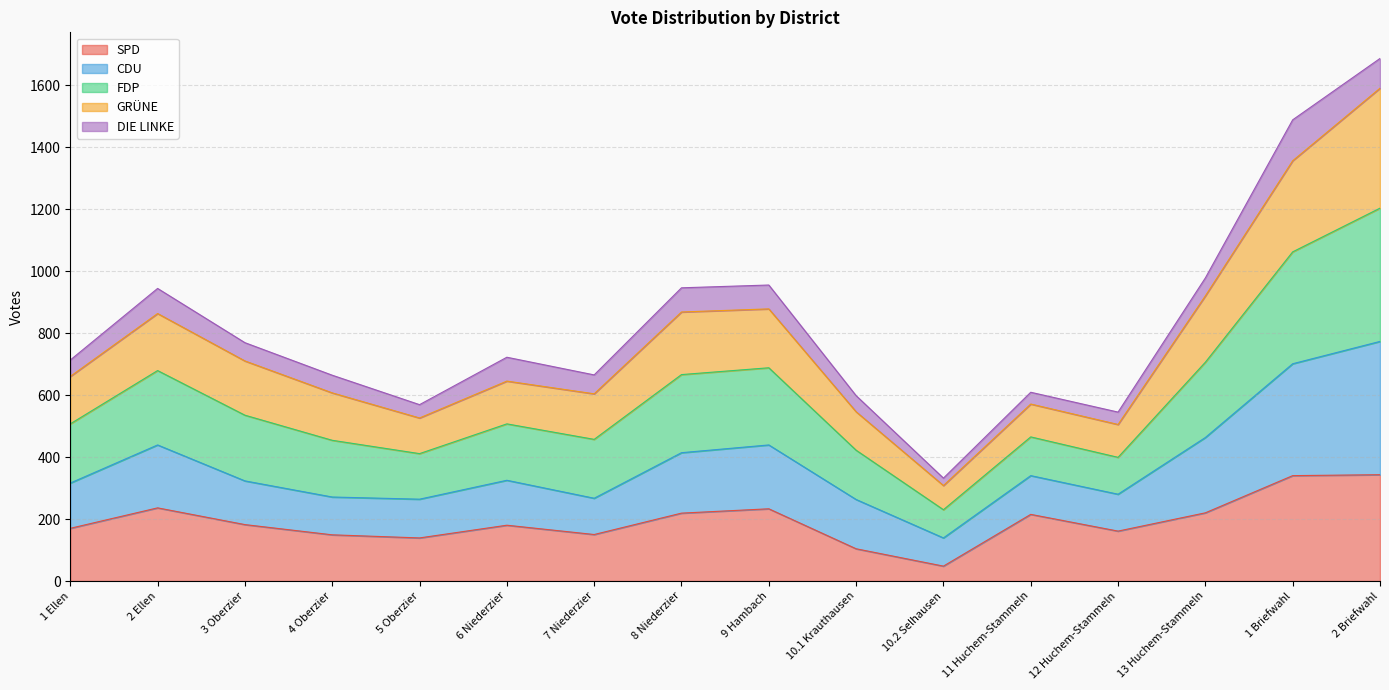

At which category does FDP reach its first local peak?

2 Ellen